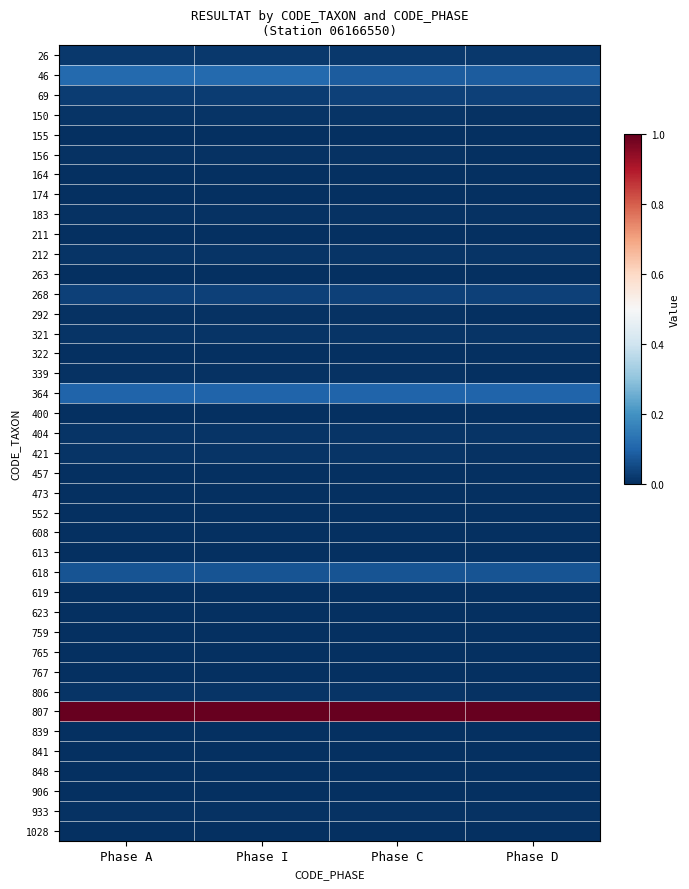

How many data points does each series have?

4